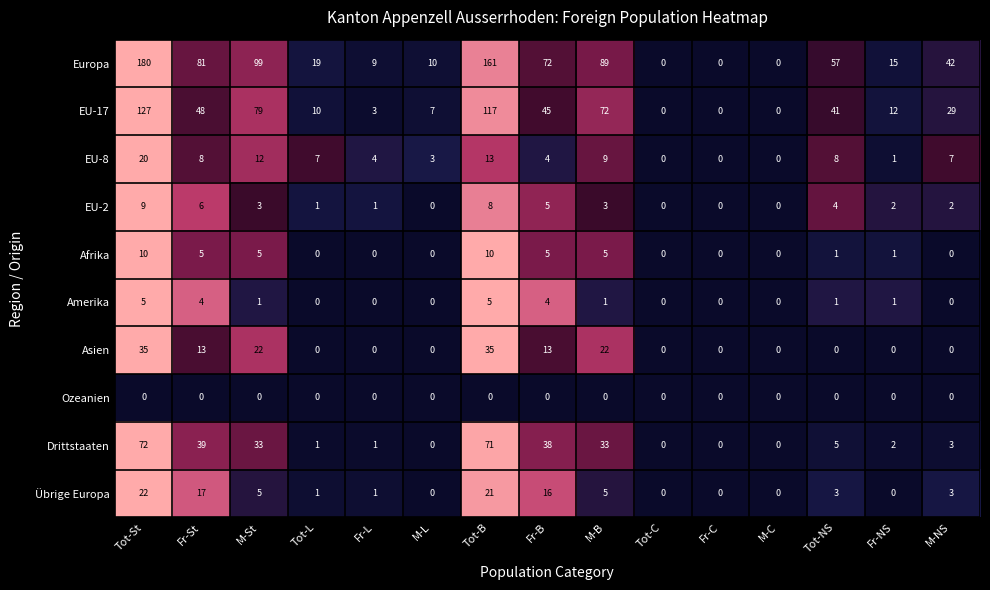

What is the average value of the Drittstaaten series?

20